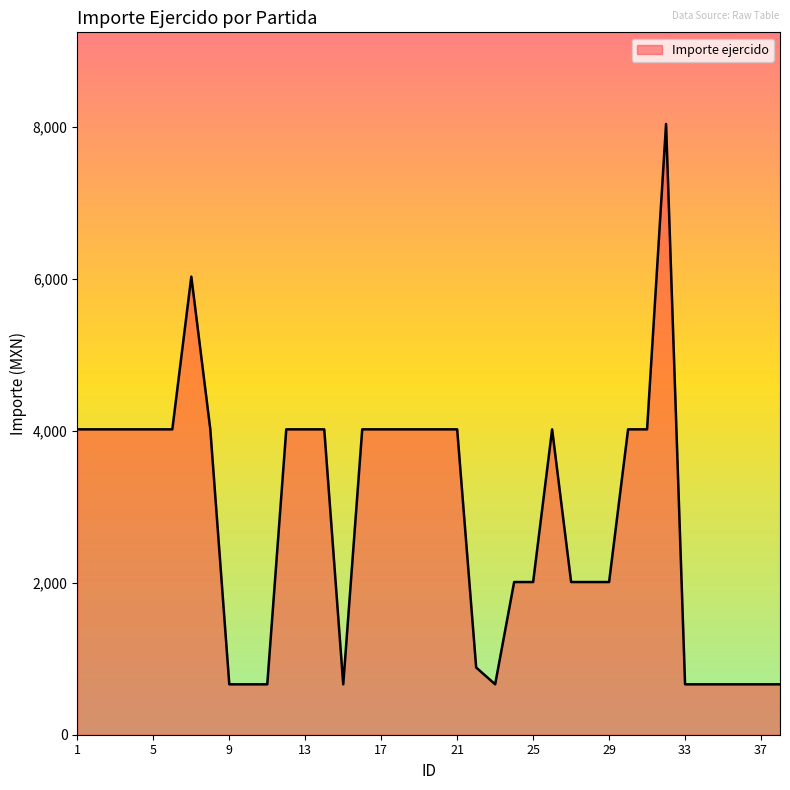

How many values are below 4022?

17